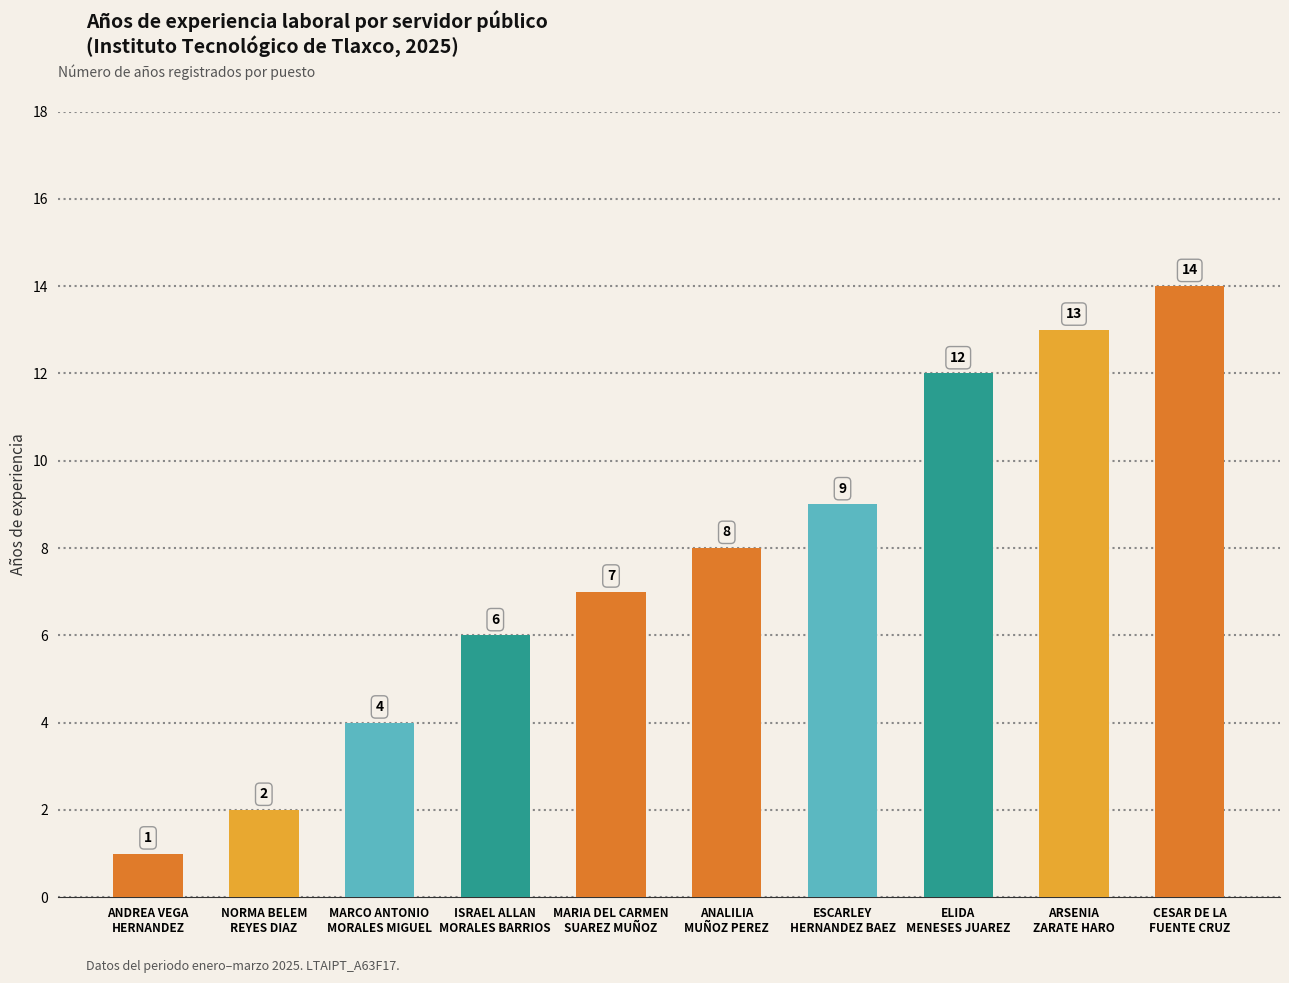

Count the number of categories in the chart.

10